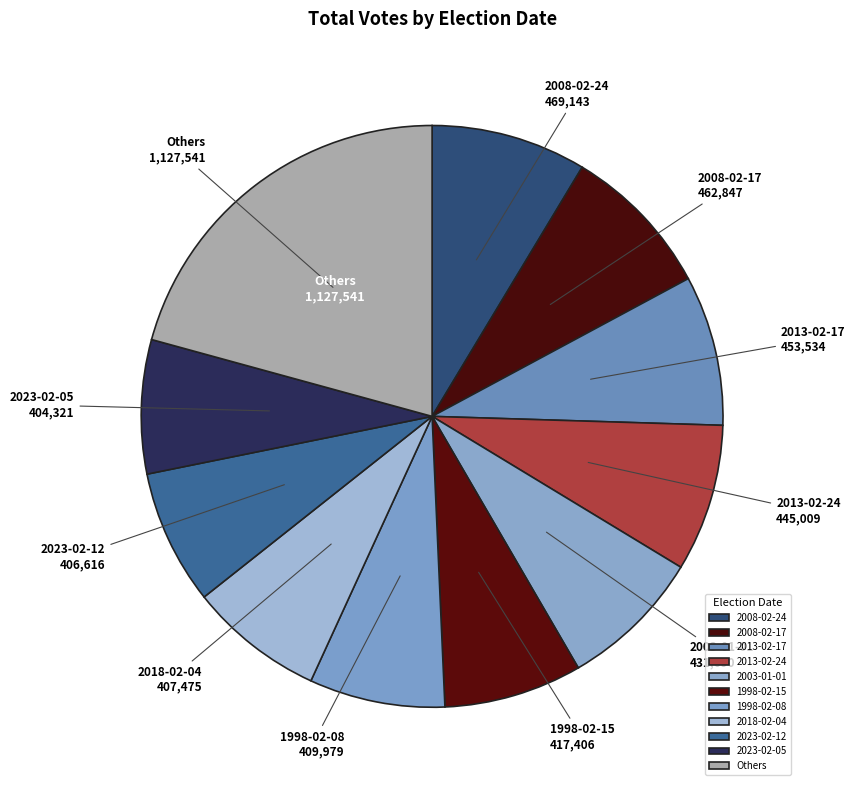

Which slice is the largest?

Others